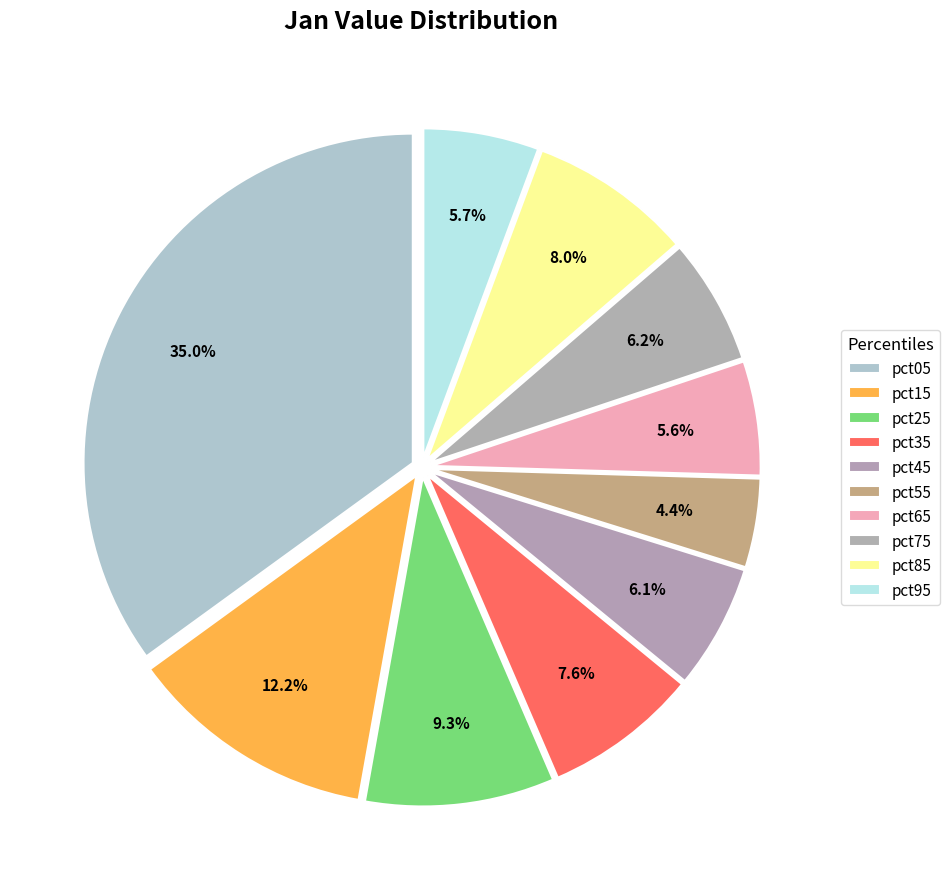

What percentage is NOT represented by pct65?

94.4%